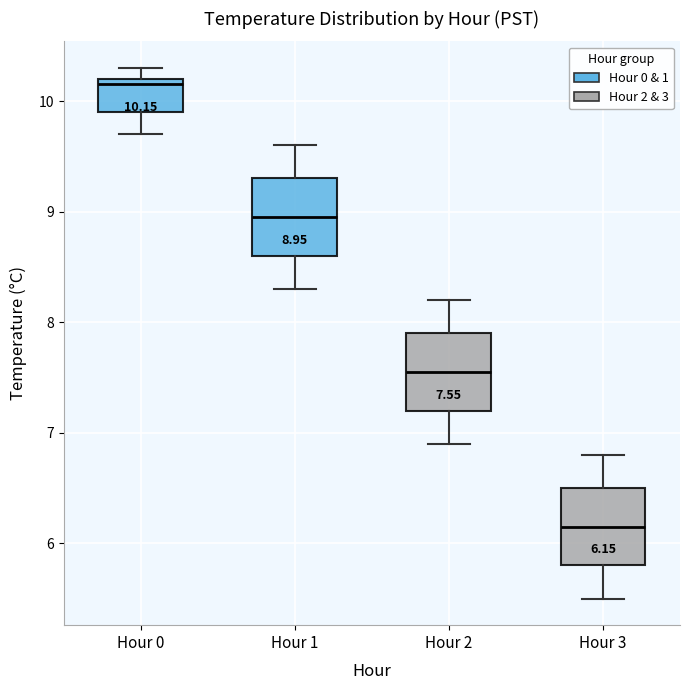

Which box's median line is the highest?

Hour 0